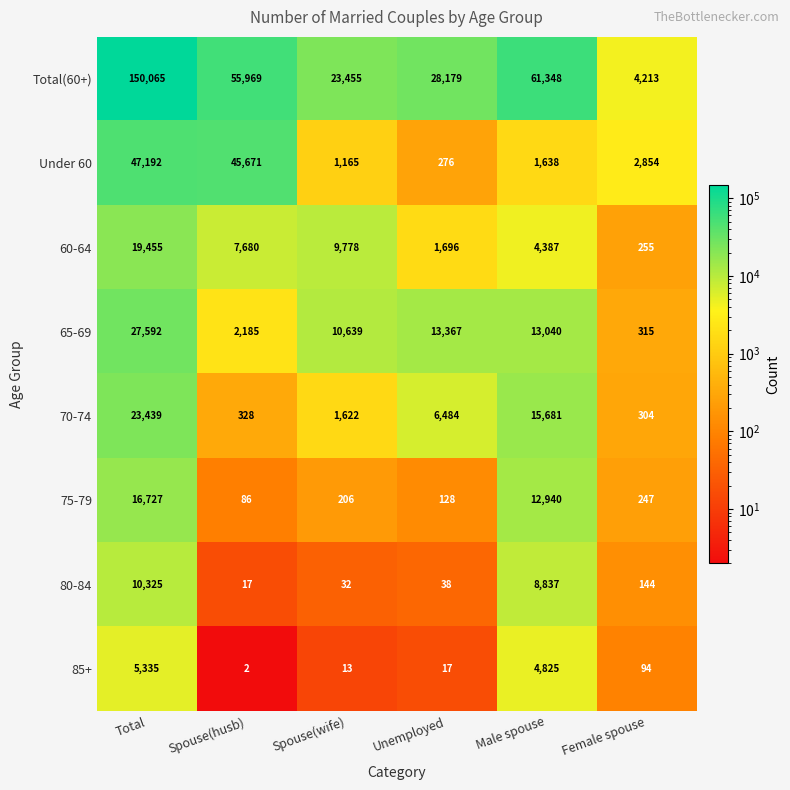

What is the sum of the 75-79 values at Spouse(husb) and Male spouse?

13026